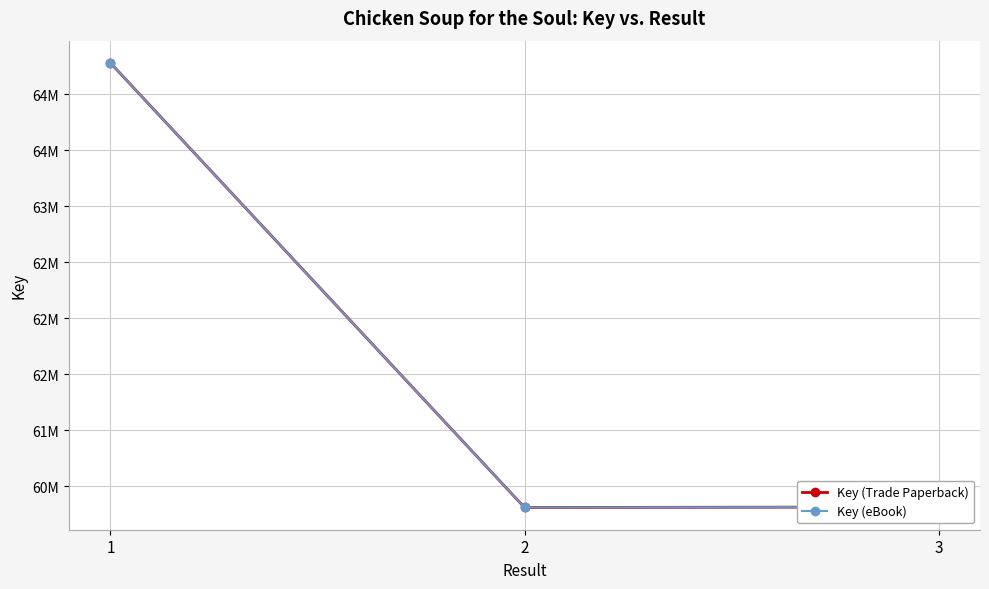

At which category is the sum across all series the highest?

1